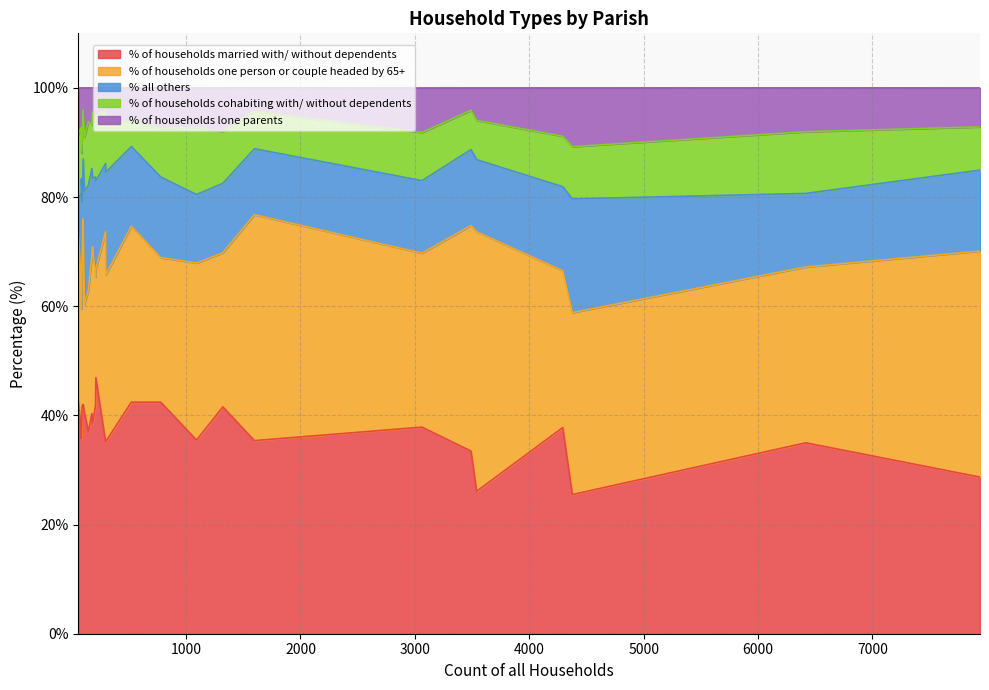

What is the approximate value of % of households one person or couple headed by 65+ at Wimborne St. Giles?

26.0